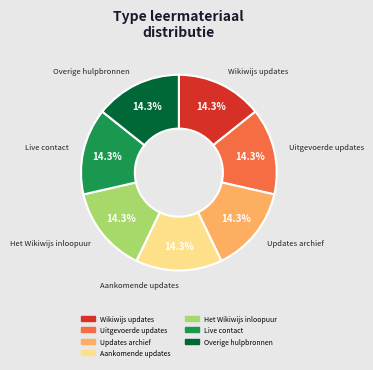

Is Uitgevoerde updates the majority of the pie?

No